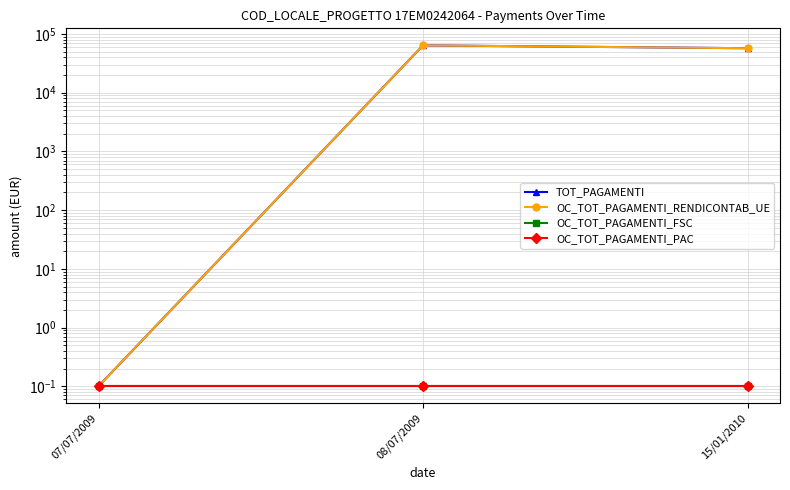

At which label is OC_TOT_PAGAMENTI_FSC closest to 0?

07/07/2009